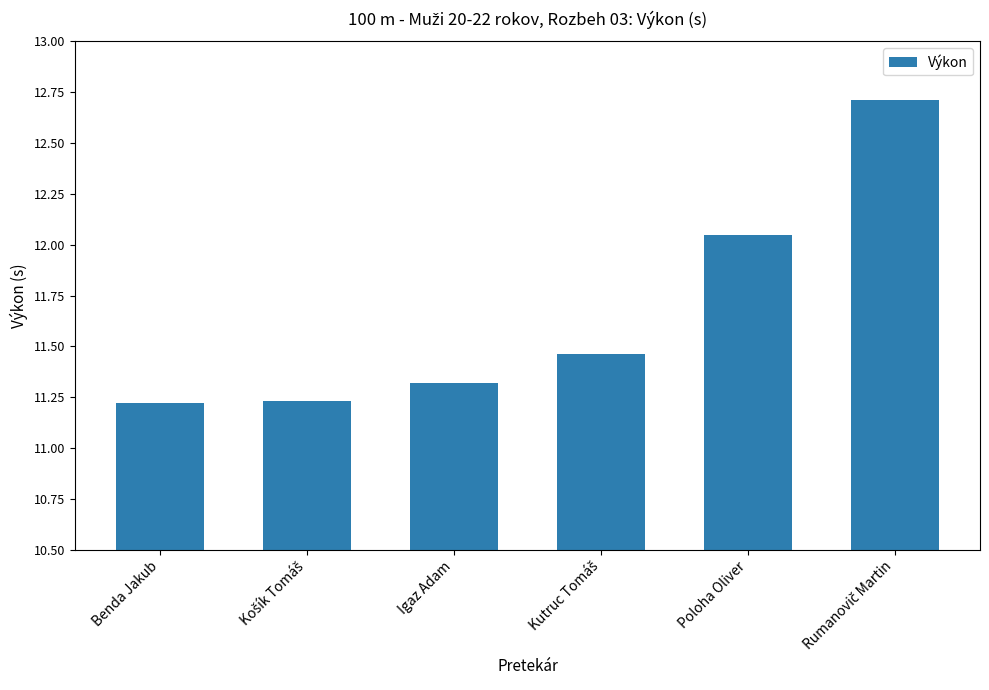

What is the difference between the second highest and second lowest values?

0.8